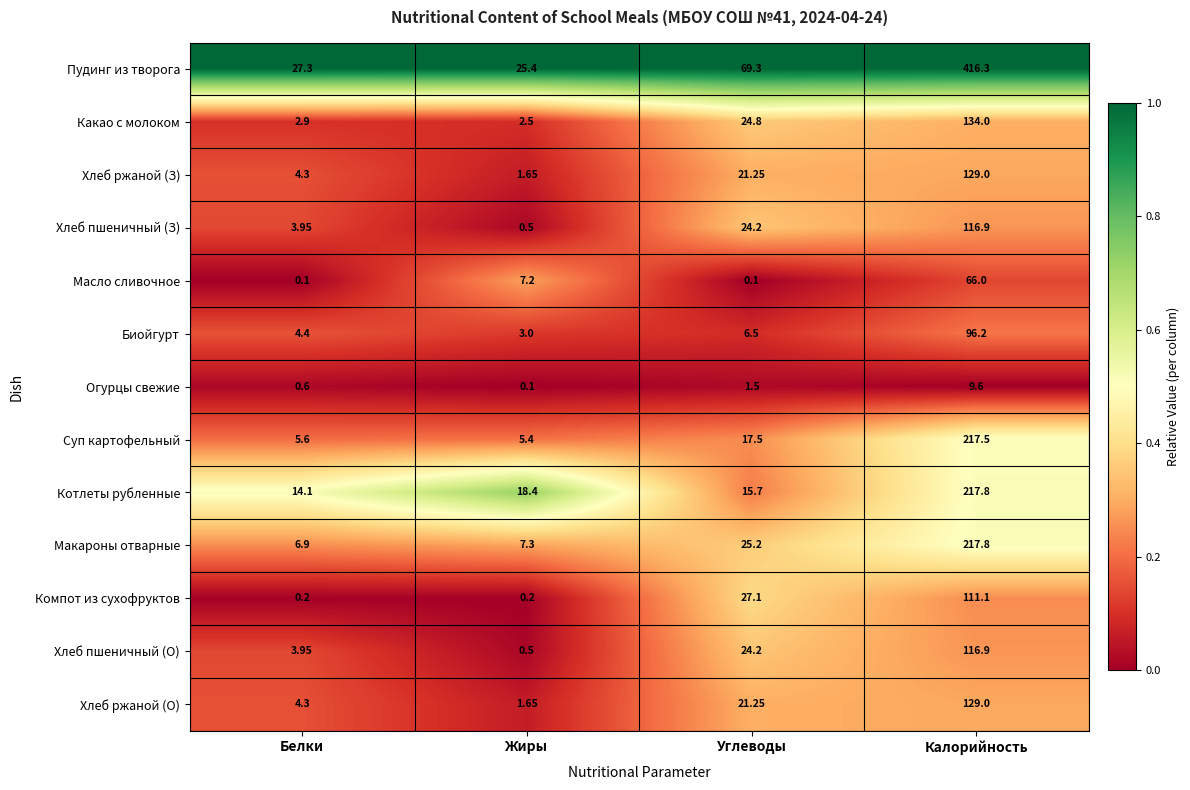

What is the greatest value displayed?

416.3